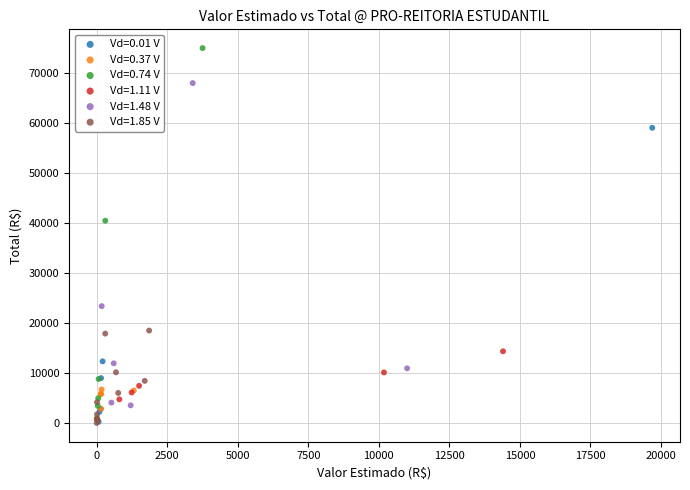

Which series contains the highest Y value?

Vd=0.74 V